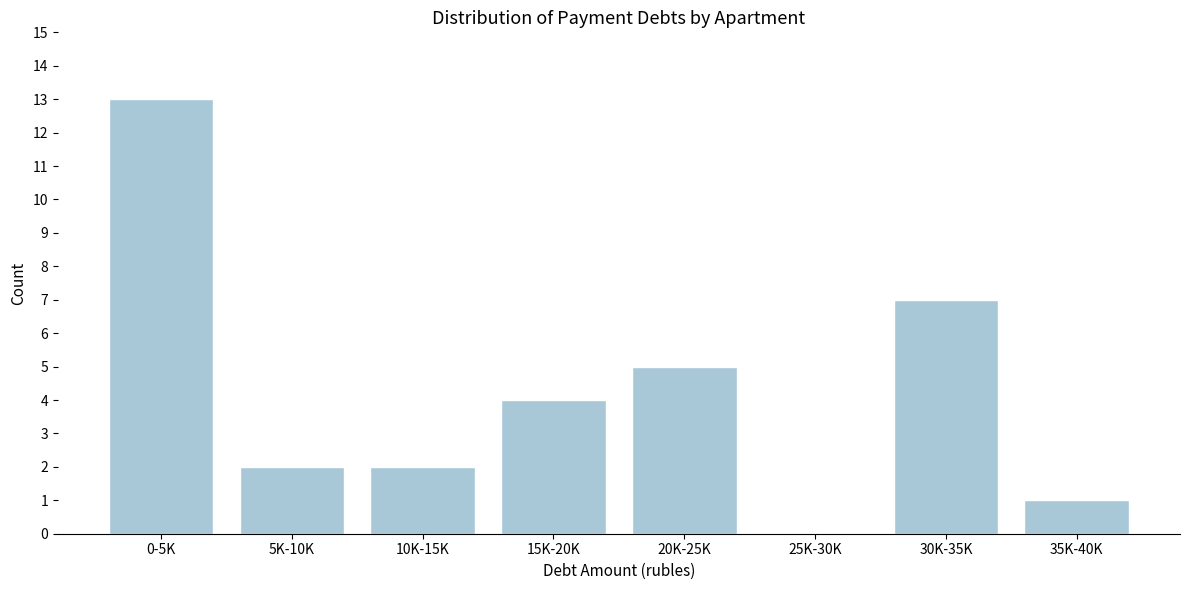

Reading right to left, list all the values displayed in this chart.

35K-40K=1	30K-35K=7	25K-30K=0	20K-25K=5	15K-20K=4	10K-15K=2	5K-10K=2	0-5K=13